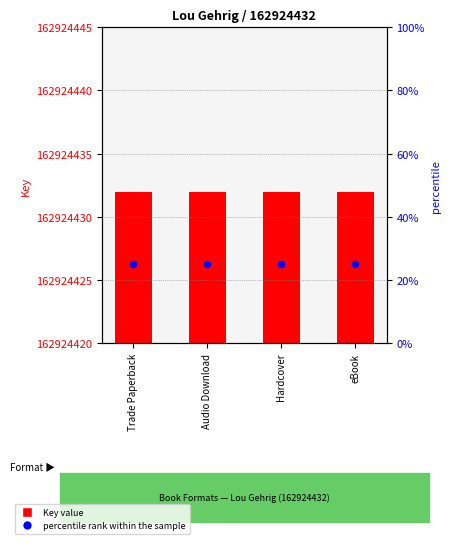

Is the value of percentile rank within the sample at Hardcover greater than the value of Key at Hardcover?

No